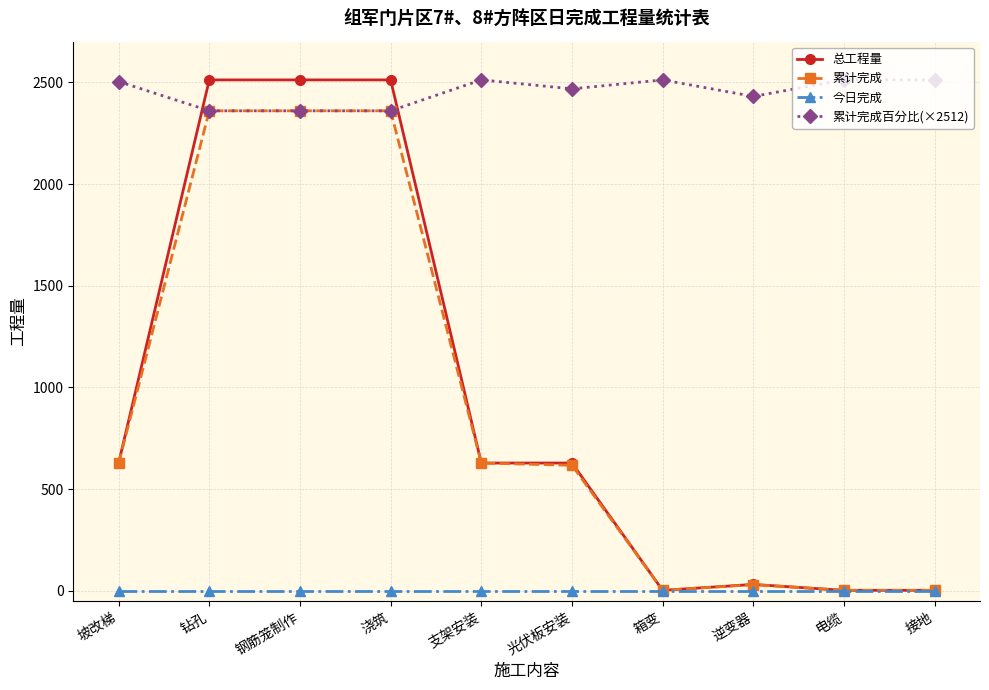

Is this an area chart (filled region under the line)?

No